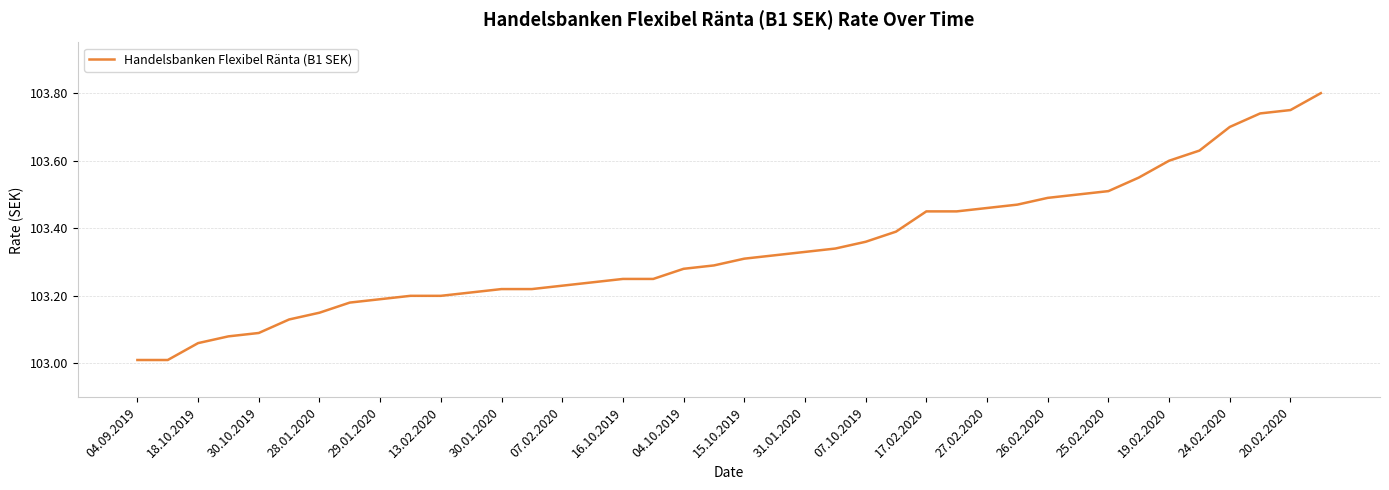

What is the difference between the maximum and minimum values?

0.8